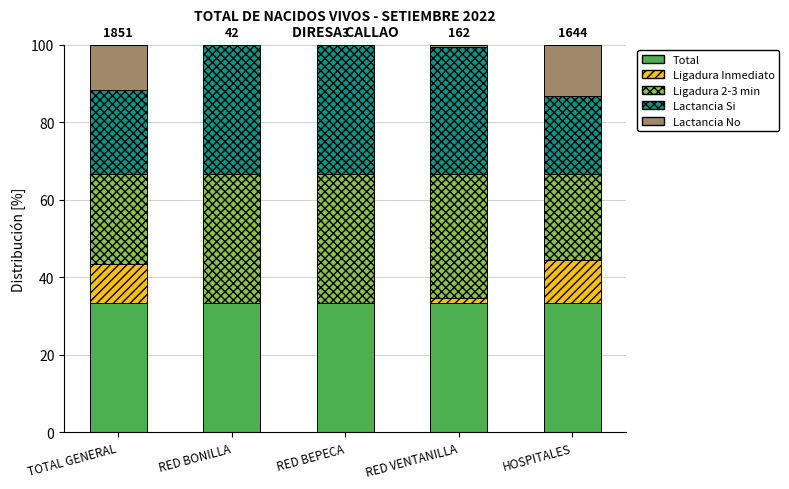

How many categories are shown in the chart?

5